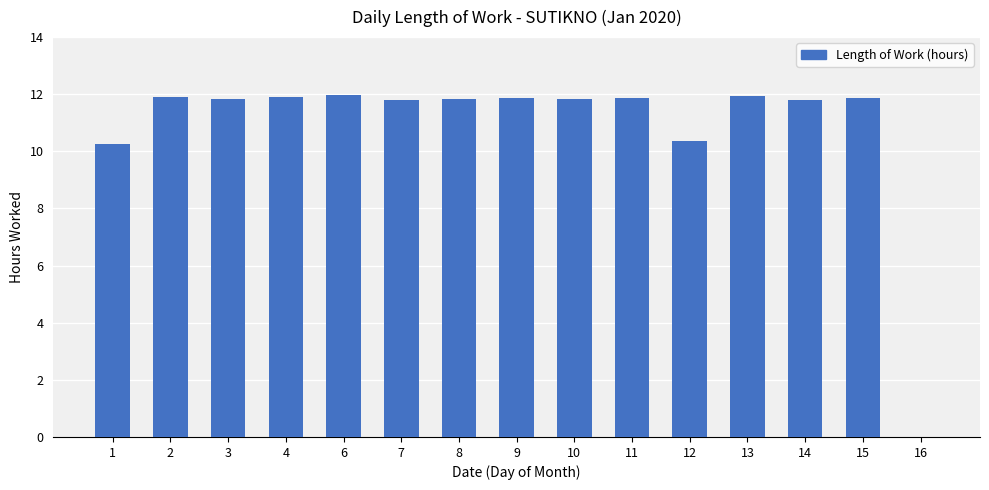

How many data points does each series have?

15